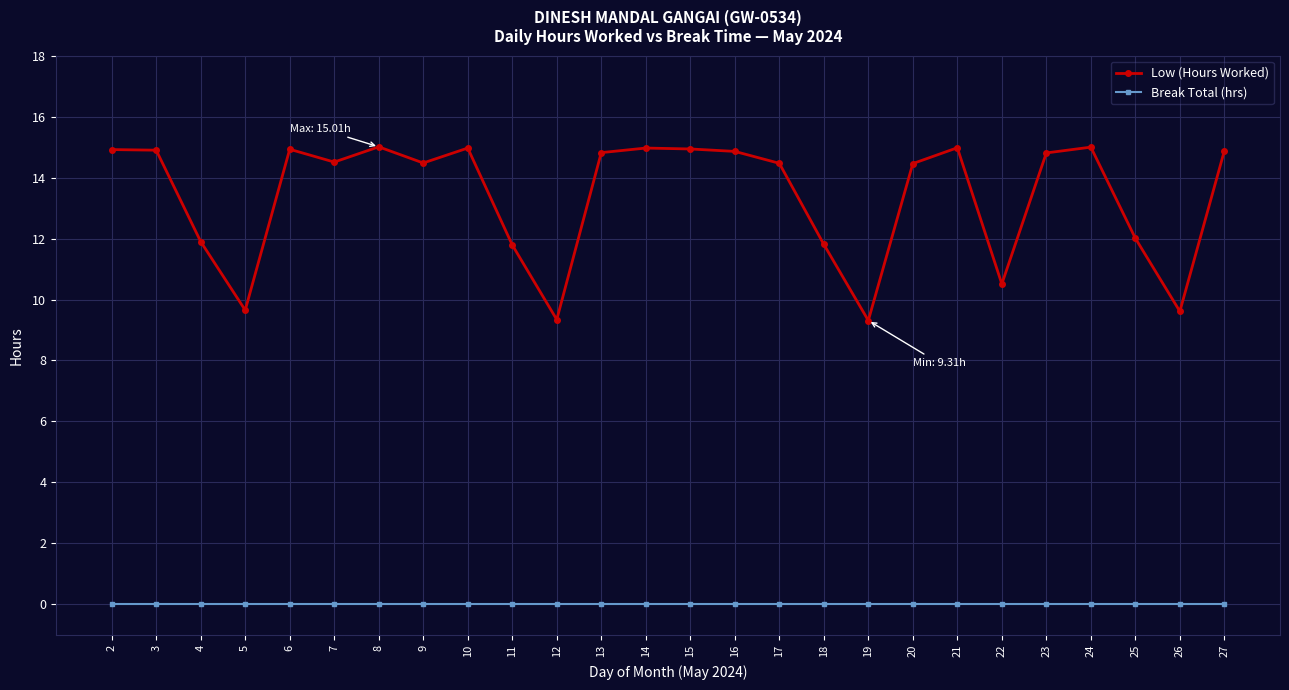

List the series in order of their overall mean, highest first.

Low (Hours Worked), Break Total (hrs)